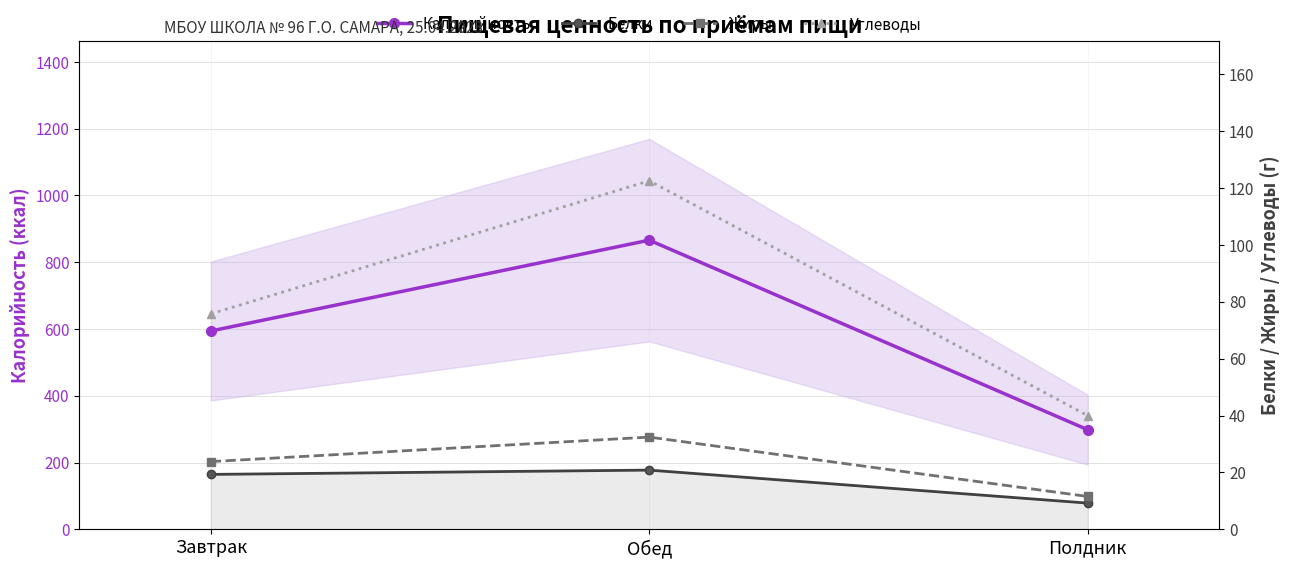

Is the value of Калорийность at Завтрак greater than the value of Жиры at Завтрак?

Yes